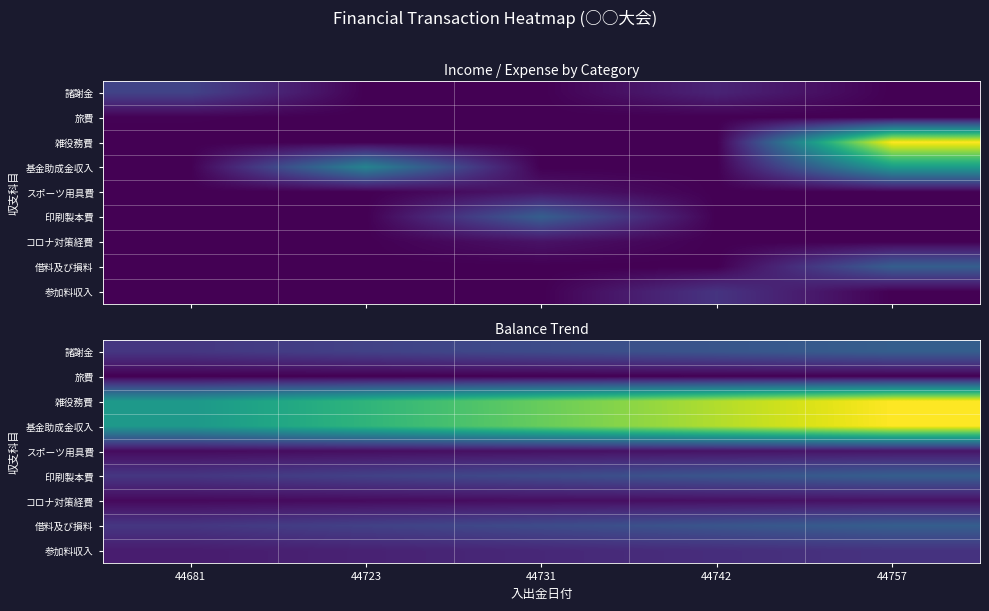

What is the smallest value displayed?

700.0